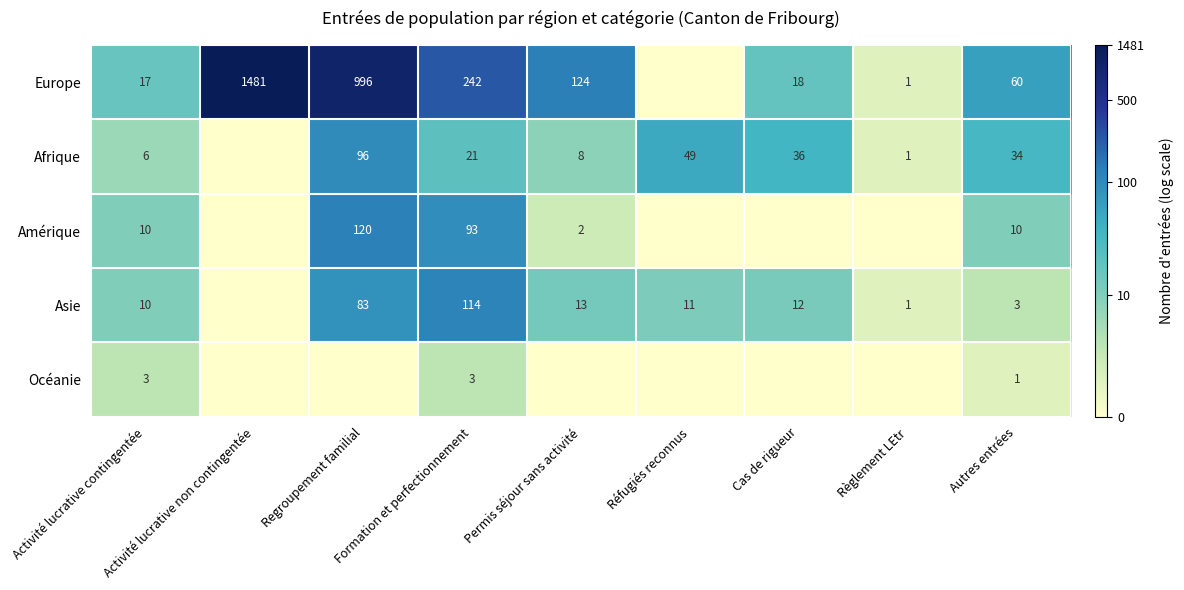

Which category has the lowest value across all series?

Réfugiés reconnus